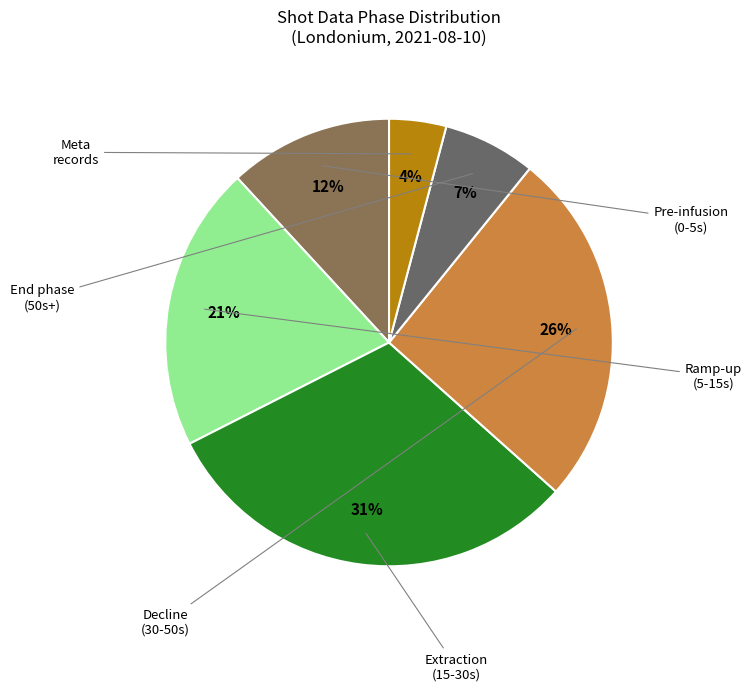

Which slice is the smallest?

4